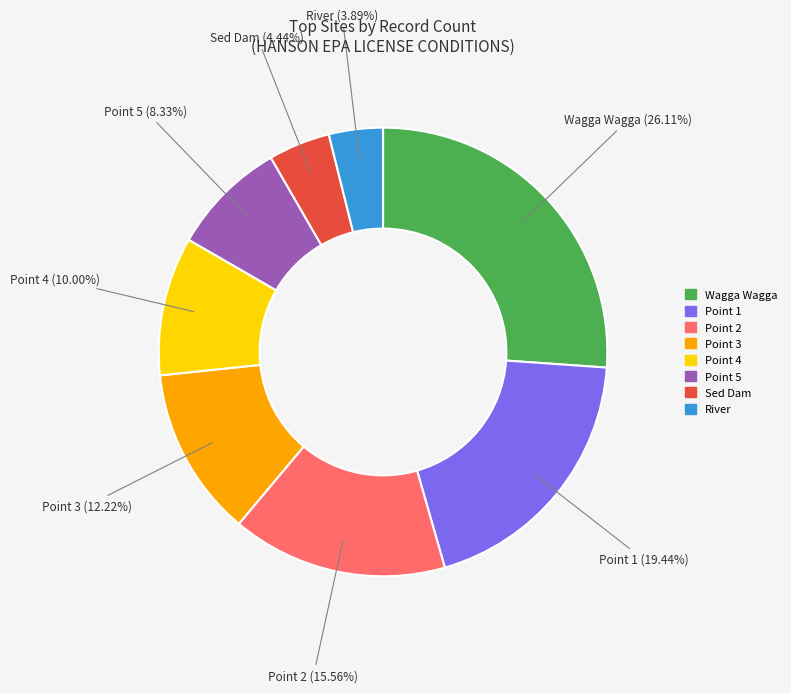

How many slices are in this pie chart?

8